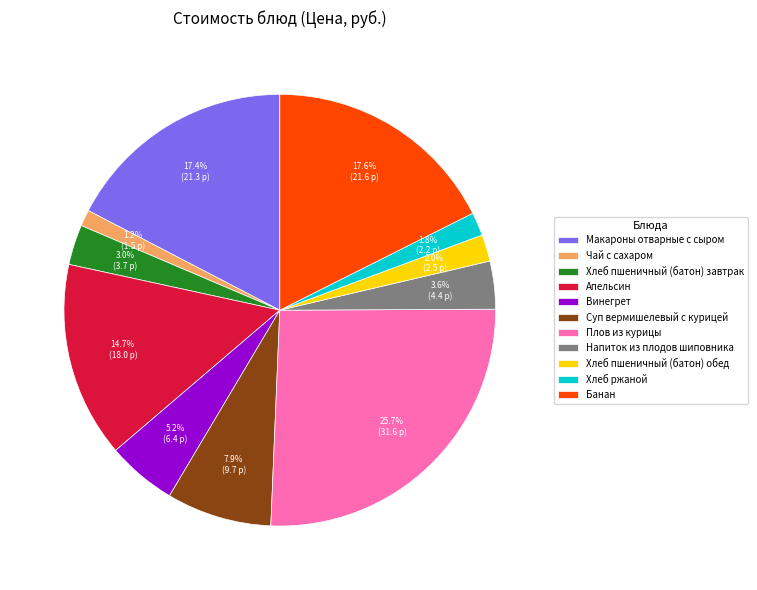

What percentage is the Винегрет slice, to the nearest percent?

5%